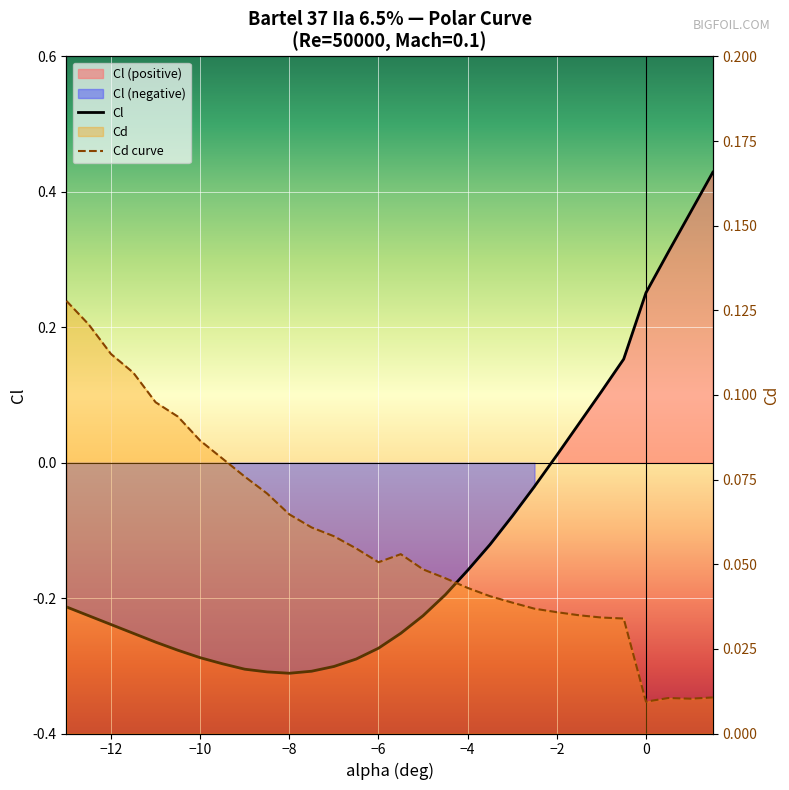

What is the difference between the Cl values at -2.5 and -10.5?

0.2